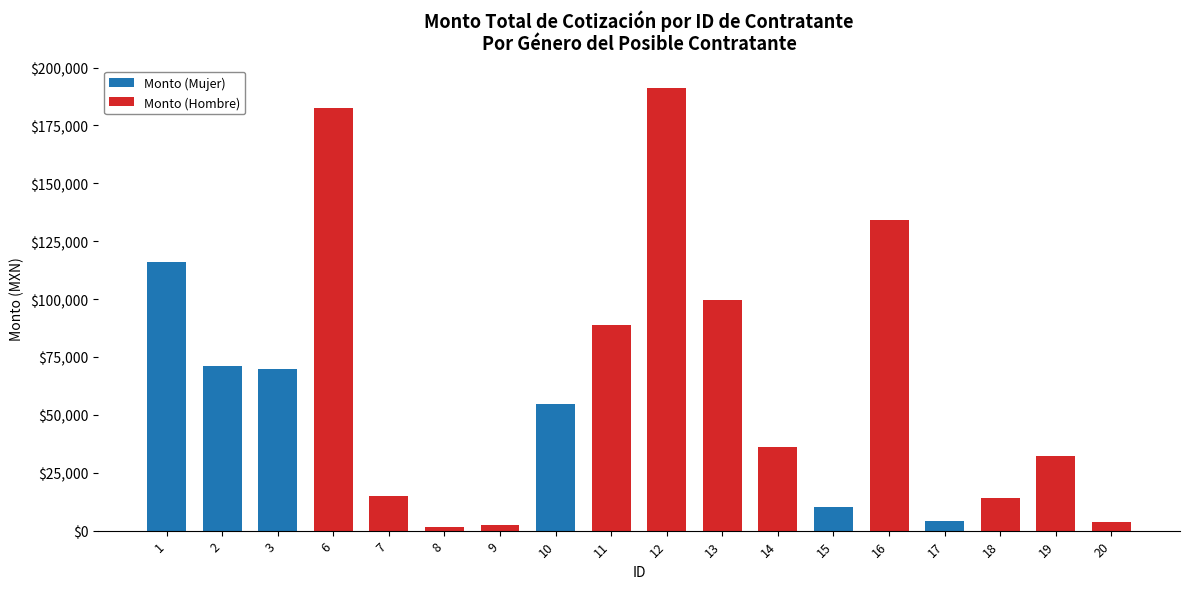

True or false: Monto (Mujer) has a value of 0.0 at 14.

True